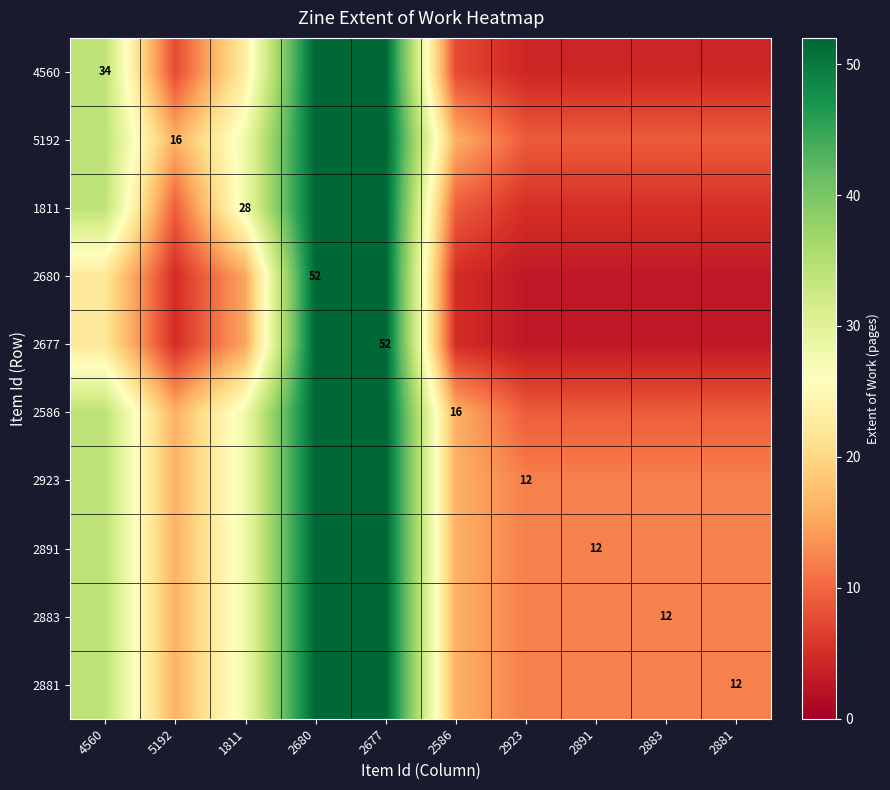

What is the difference between the highest and lowest values at 1811?

12.9